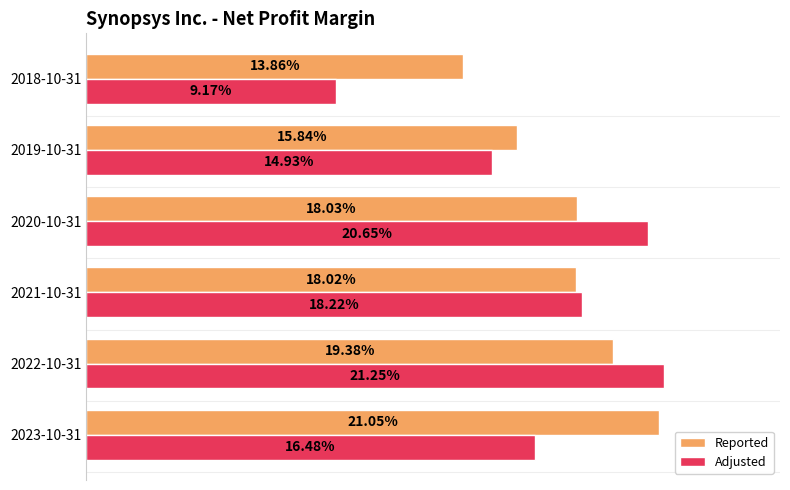

What are all the series names shown in the legend?

Reported, Adjusted